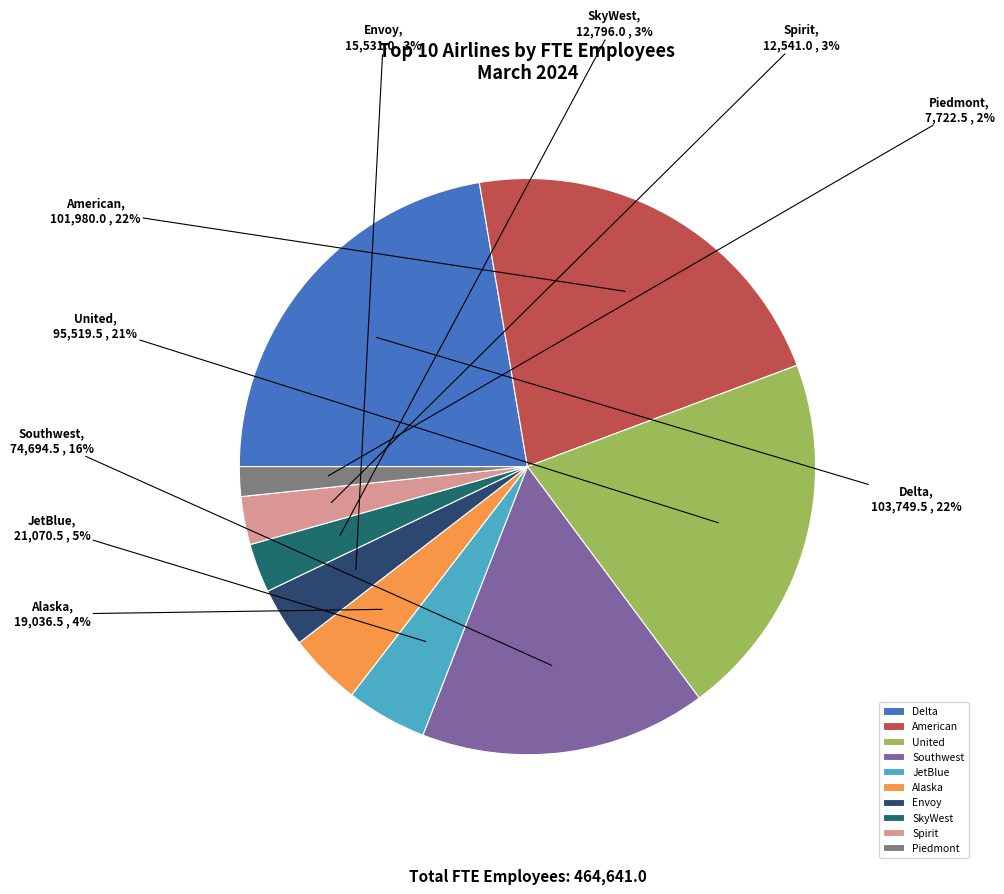

True or false: Southwest accounts for 16% of the total.

True